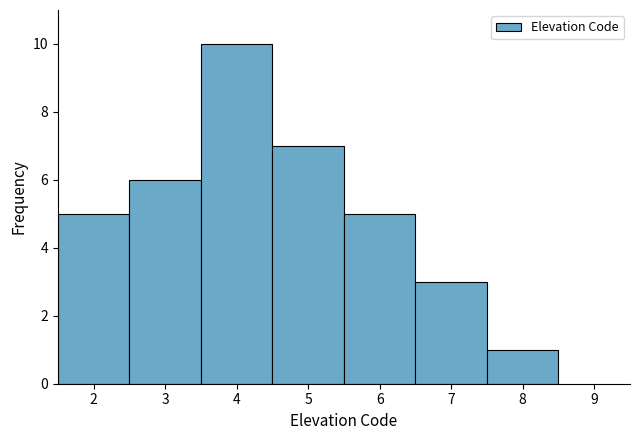

Which range on the x-axis has the tallest bar?

3.5 to 4.5